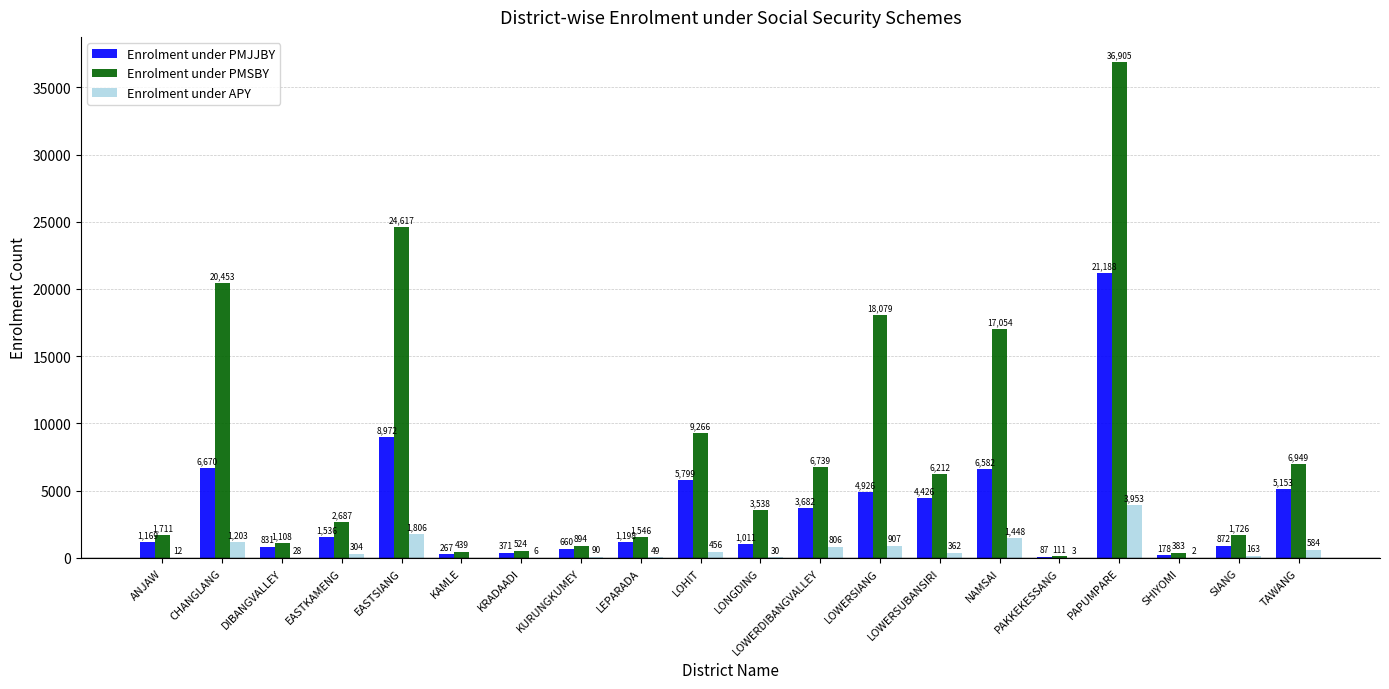

At which category is the sum across all series the highest?

PAPUMPARE